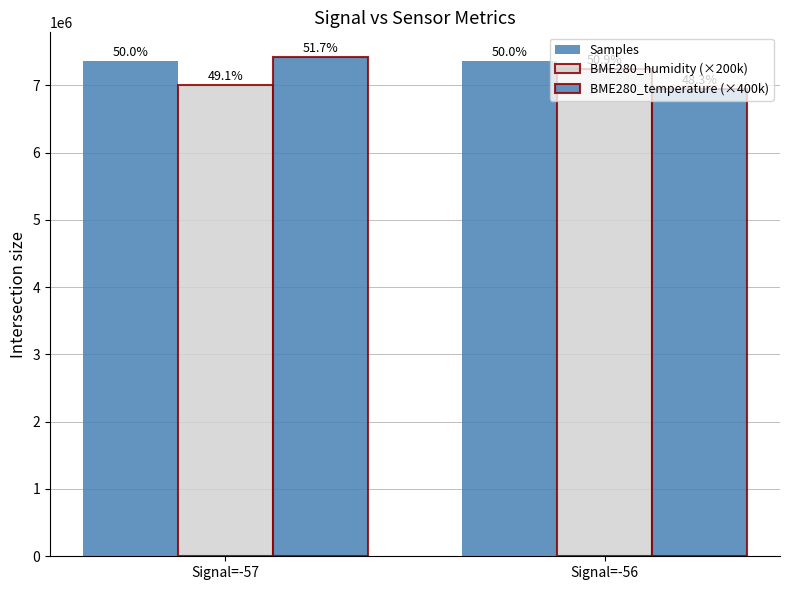

Are the bars horizontal?

No